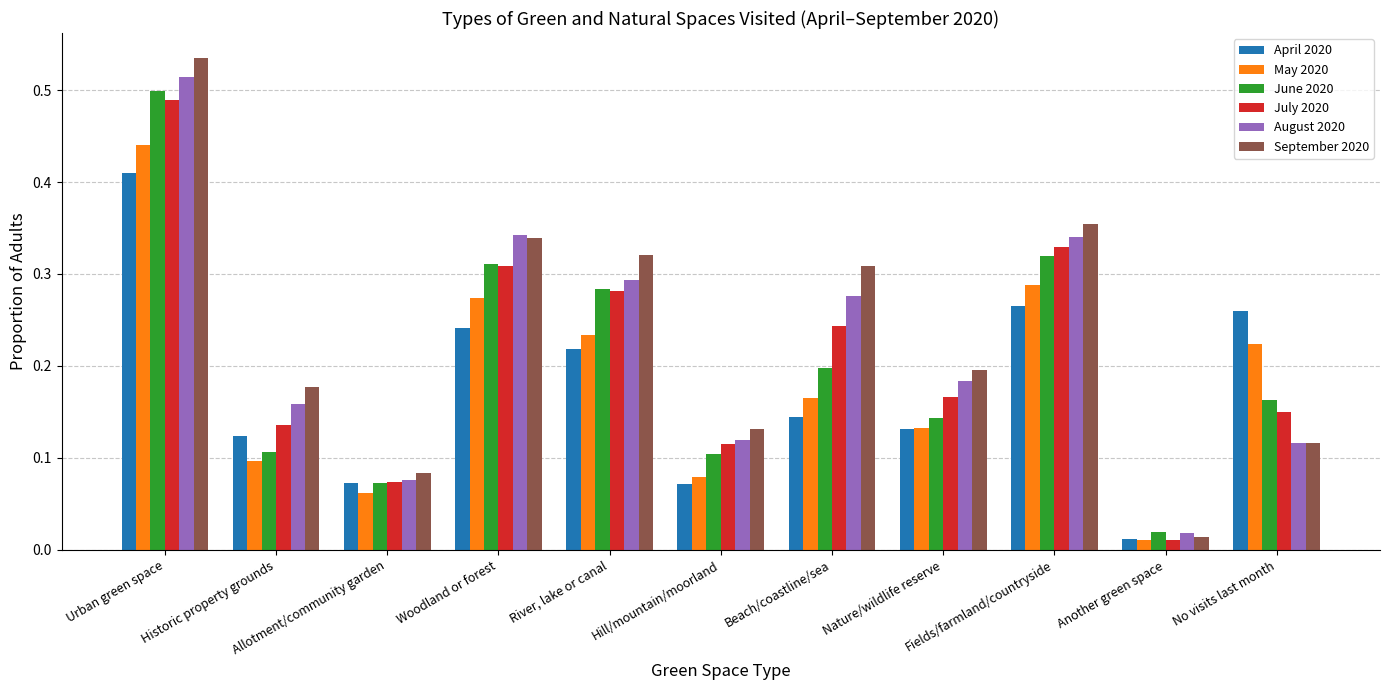

At how many categories does at least one series exceed 0?

11